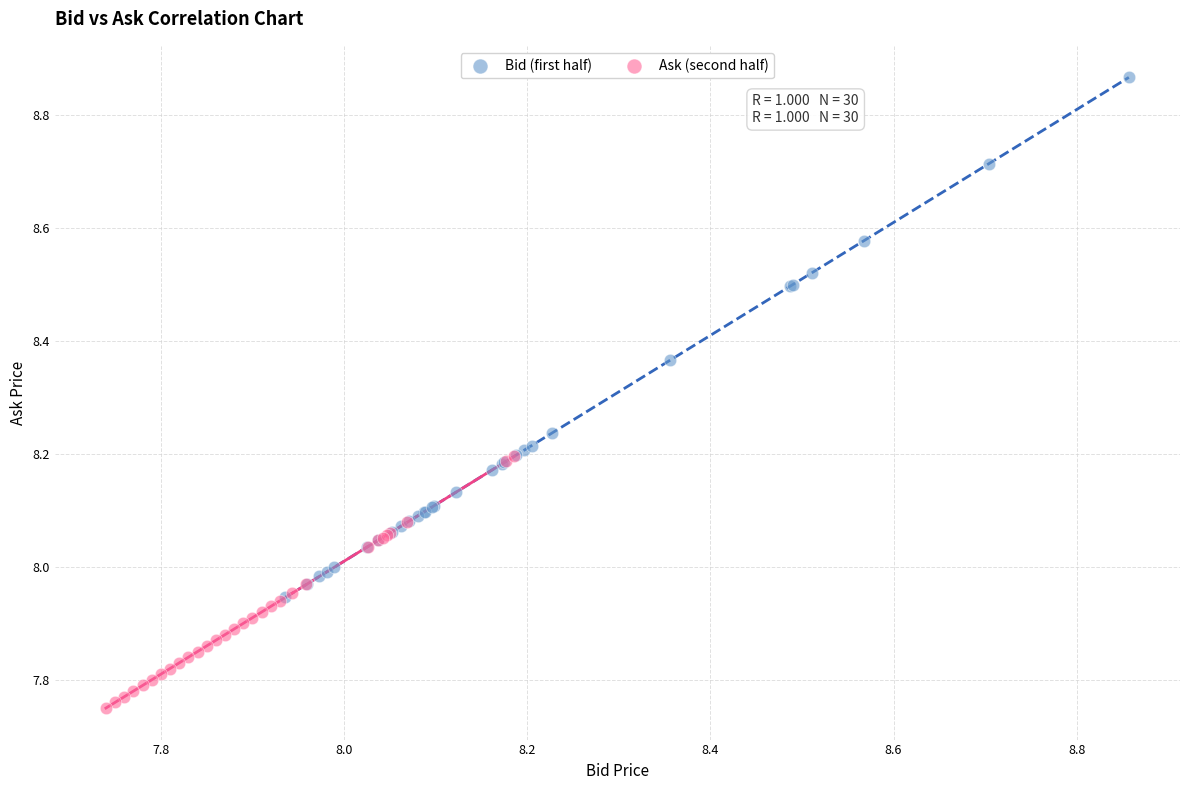

What are all the series names shown in the legend?

Bid (first half), Ask (second half)